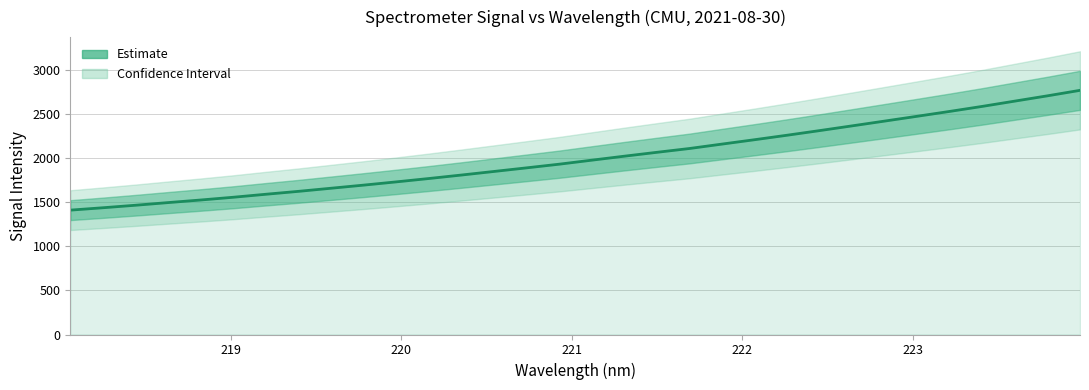

The chart shows a value of 2837.1 at 14. True or false?

False